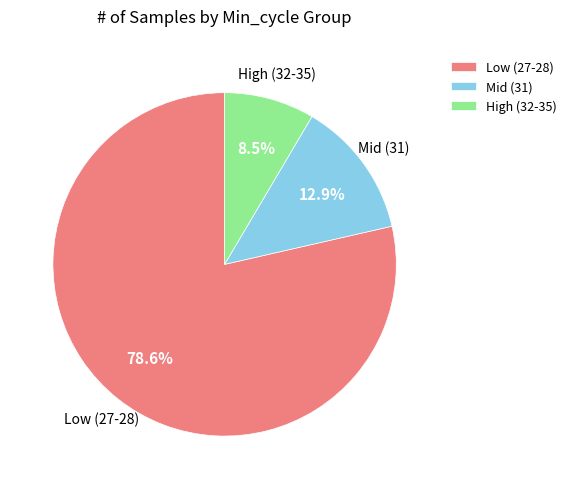

Which slice is the largest?

Low (27-28)